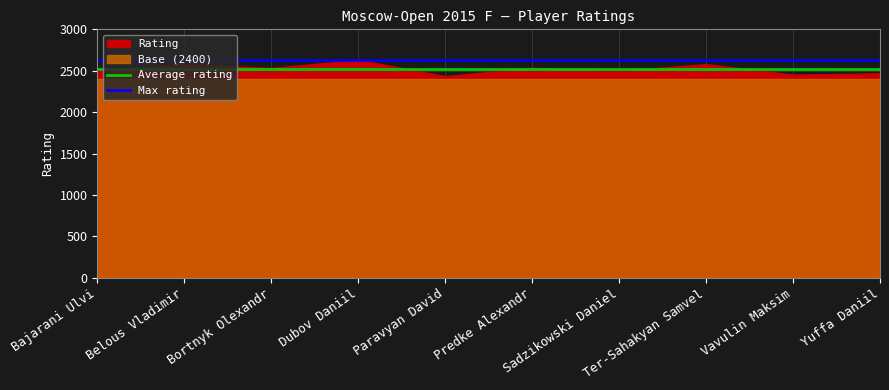

What is the maximum value for Max rating?

2632.0